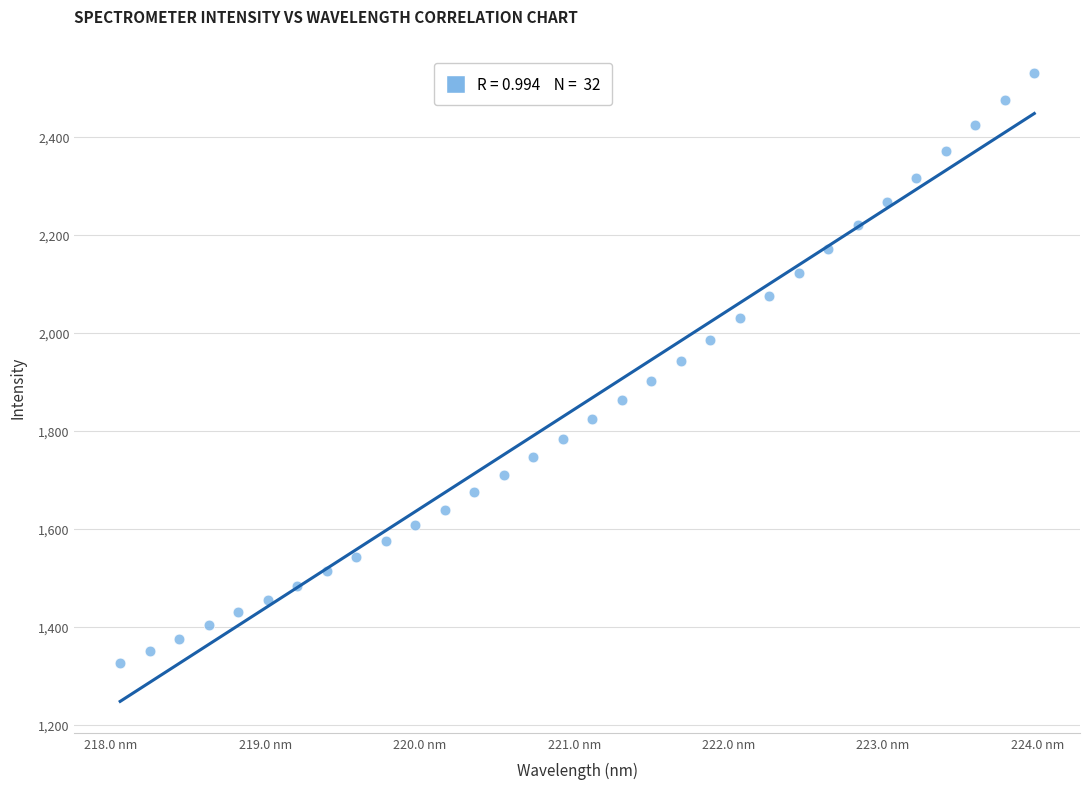

What is the range of X values (max minus min)?

5.9